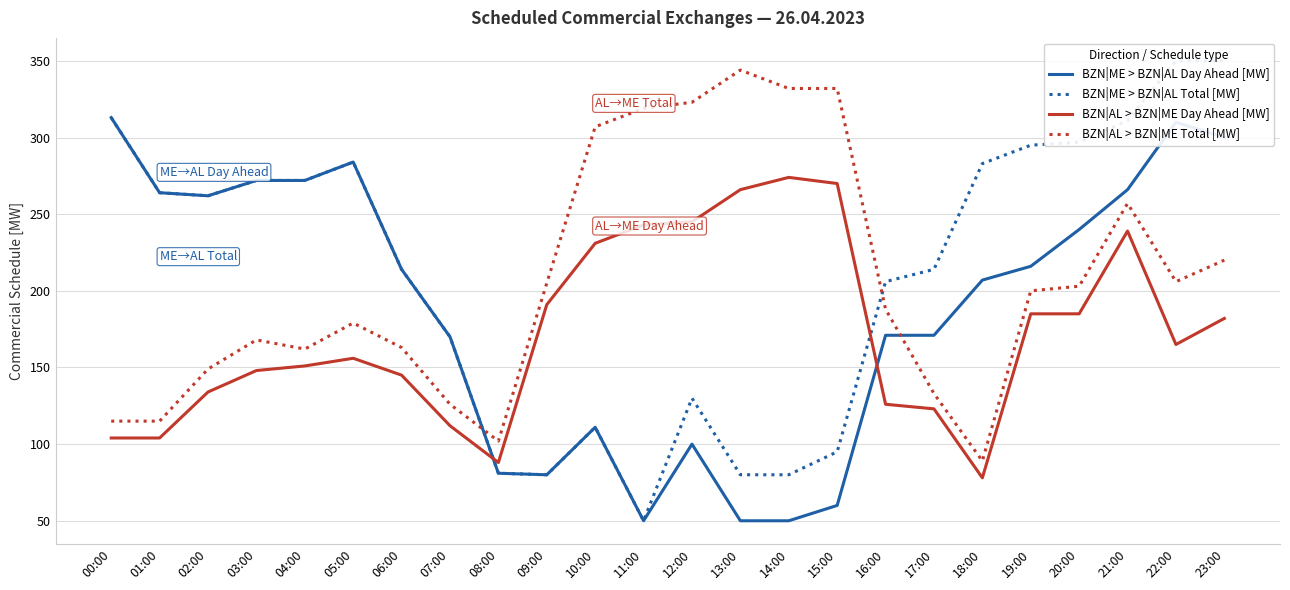

Between which two adjacent categories do BZN|AL > BZN|ME Day Ahead [MW] and BZN|ME > BZN|AL Total [MW] first intersect?

07:00 and 08:00